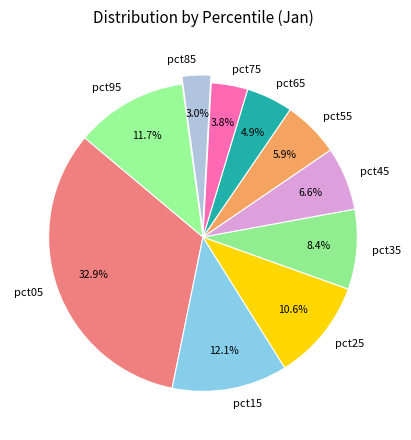

Is it true that pct15 is 21% of the pie?

False